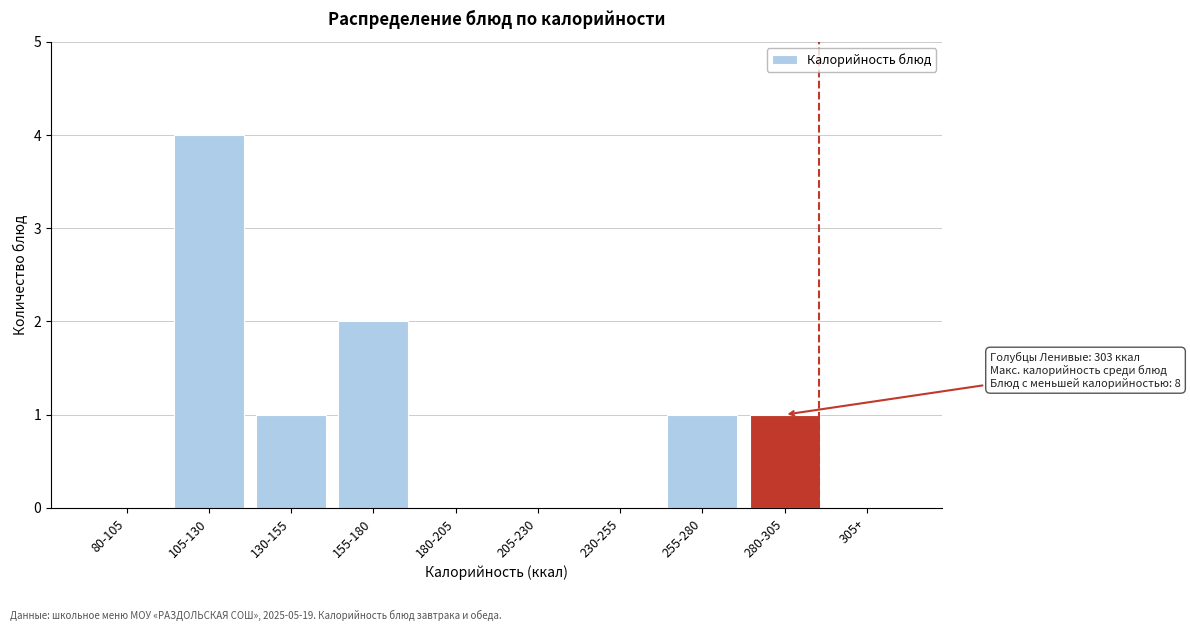

Reading left to right, what are all the values shown in this chart?

80-105=0	105-130=4	130-155=1	155-180=2	180-205=0	205-230=0	230-255=0	255-280=1	280-305=1	305+=0